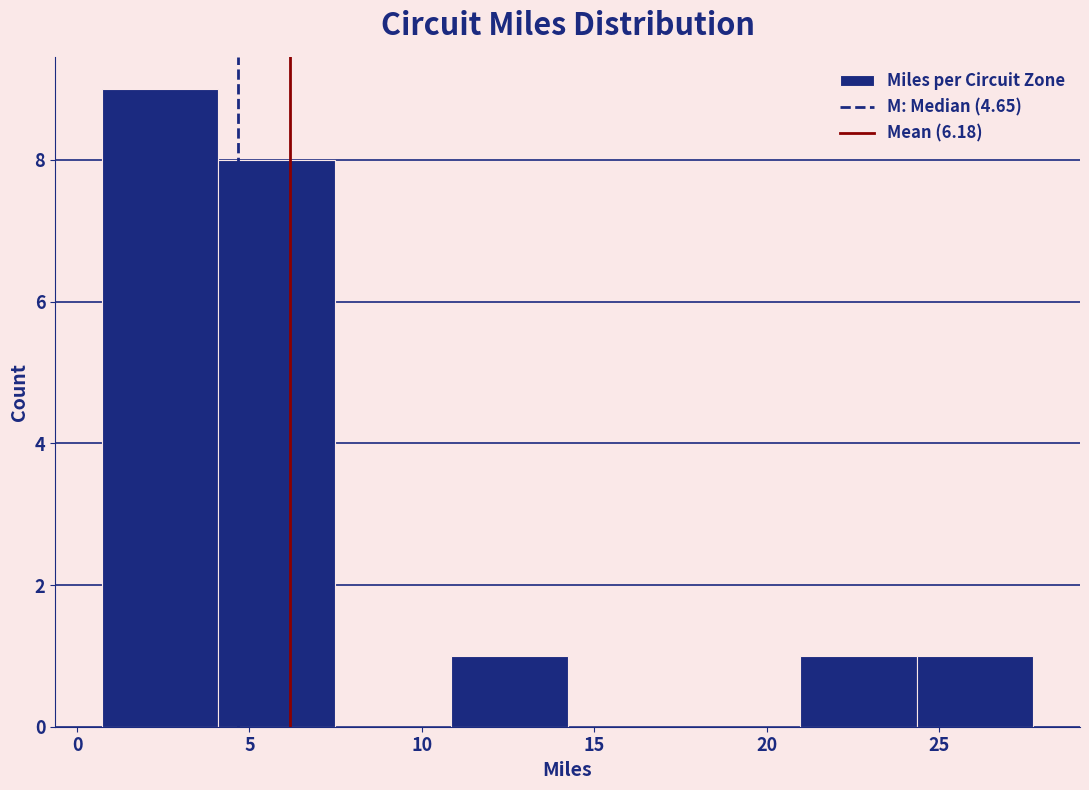

How tall is the bar that spans 21.0 to 24.5 on the x-axis? Neither the bar edges nor the heights are printed on the chart, so give them approximately, as read against the axes.

1